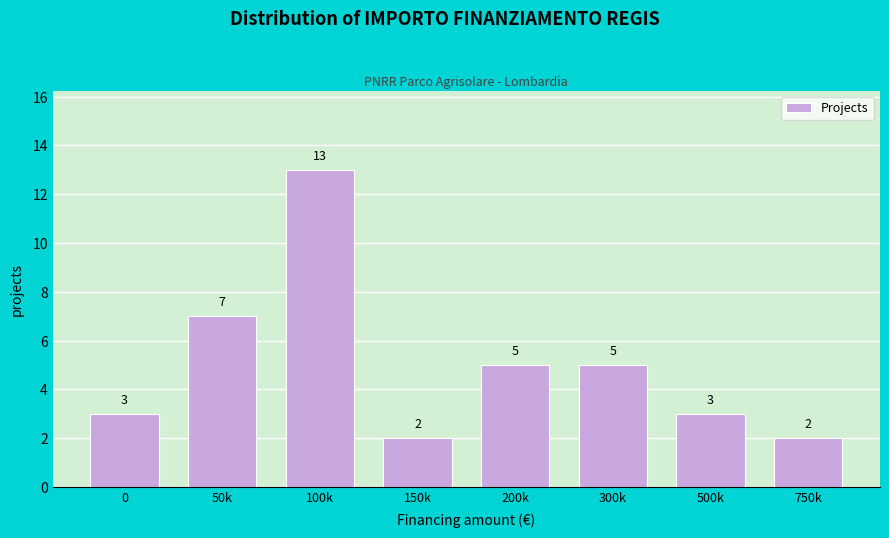

Reading right to left, list all the values displayed in this chart.

750k=2	500k=3	300k=5	200k=5	150k=2	100k=13	50k=7	0=3